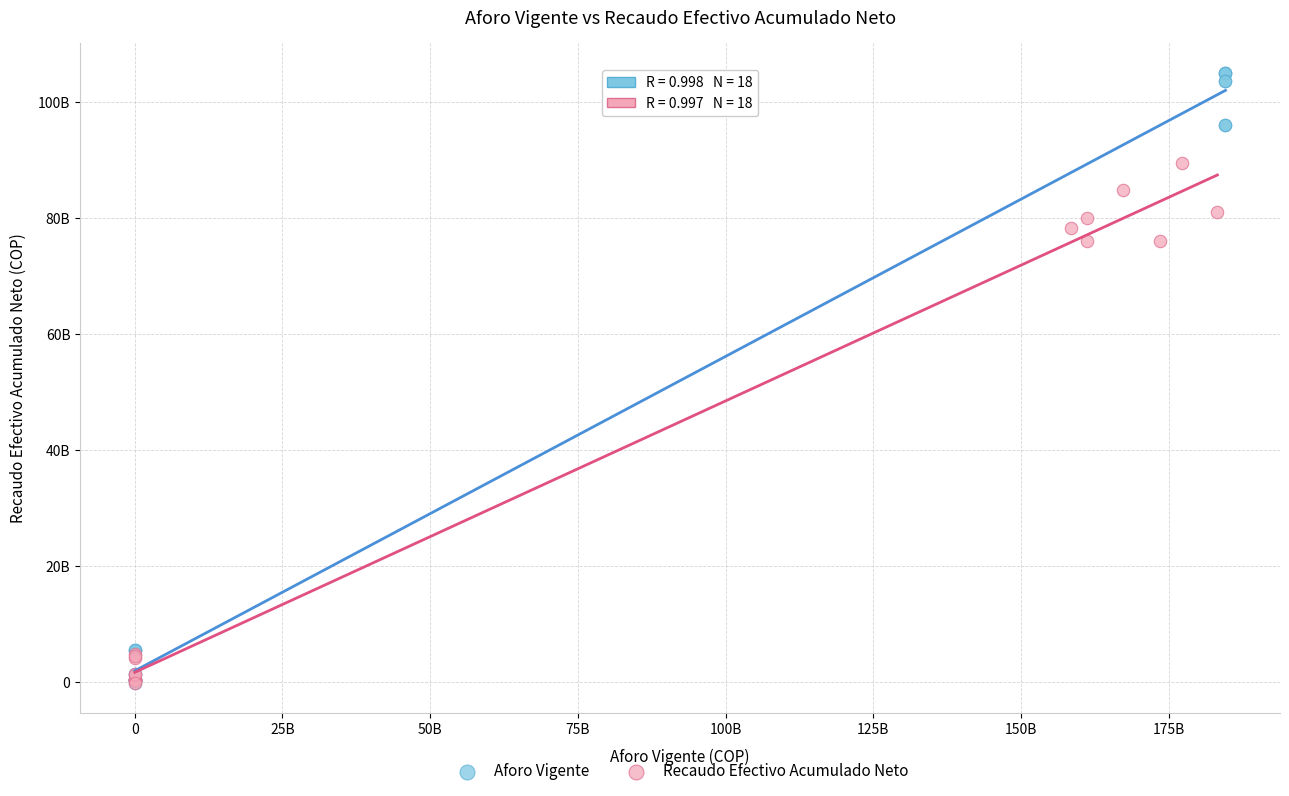

Which series reaches the maximum Y coordinate?

Aforo Vigente